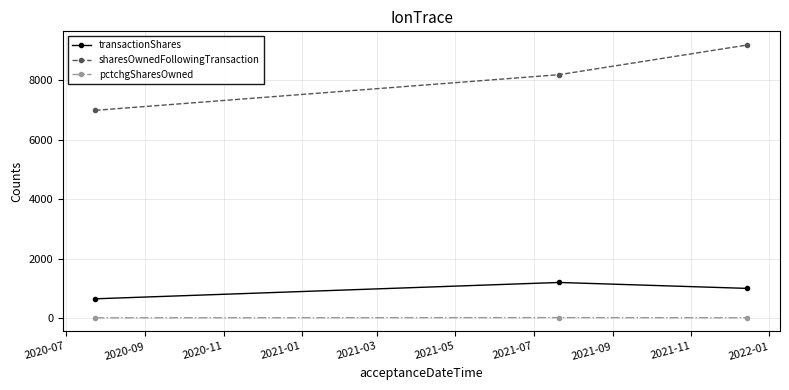

Which series has the largest range (max minus min)?

sharesOwnedFollowingTransaction